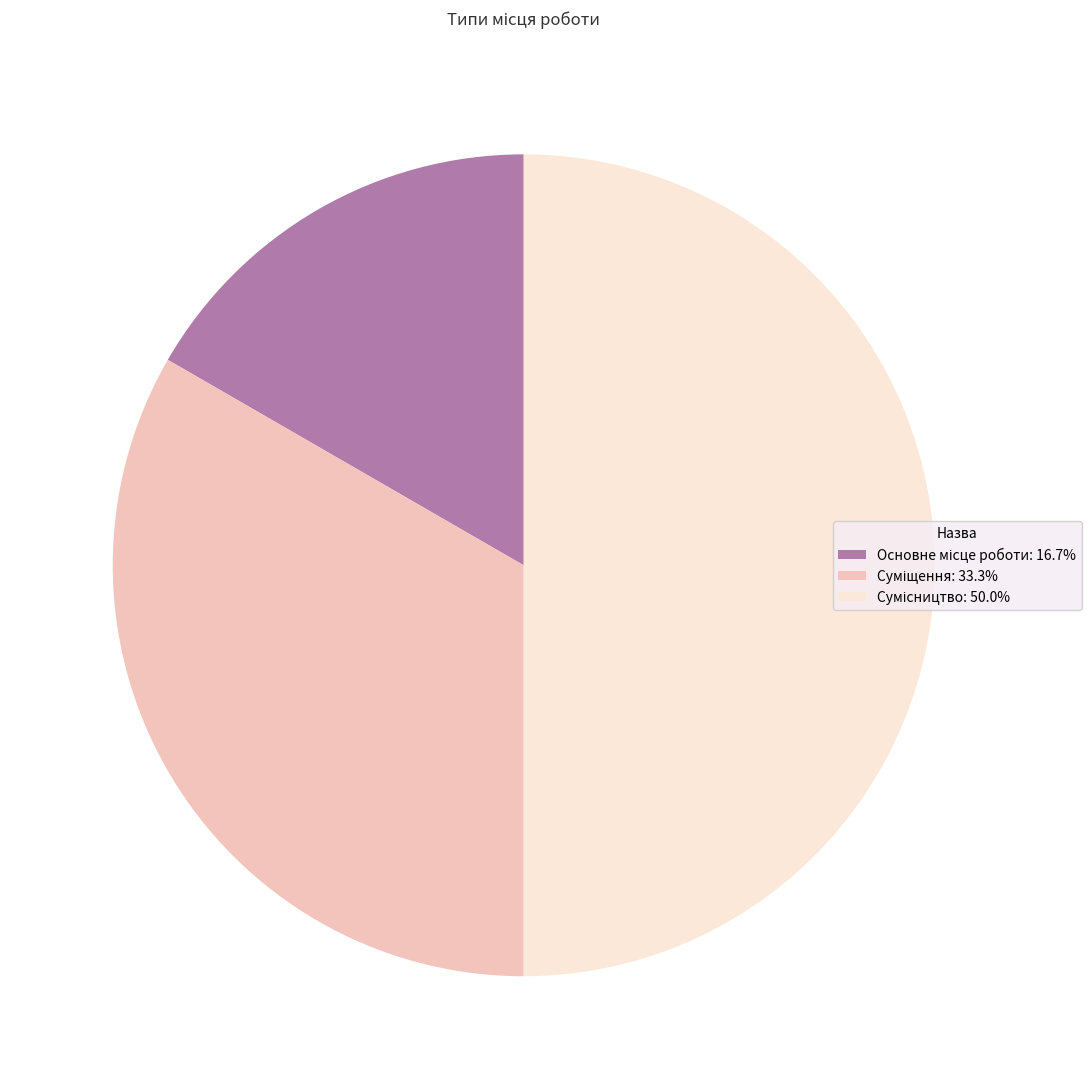

Do Основне місце роботи and Суміщення together represent more than half of the pie?

No